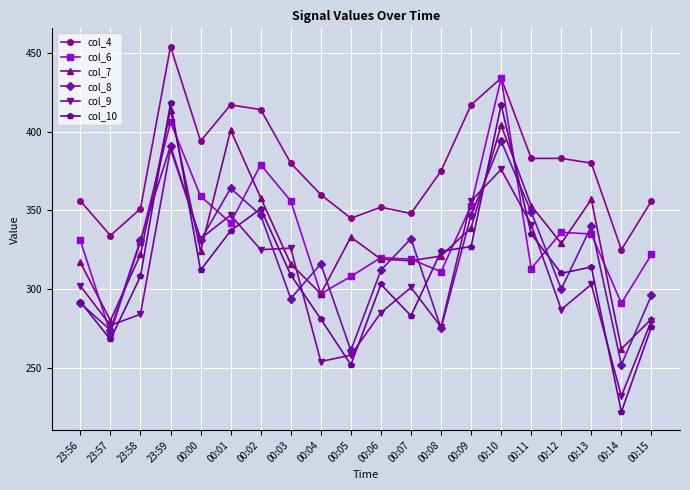

How many interior local peaks does the col_10 series have?

5